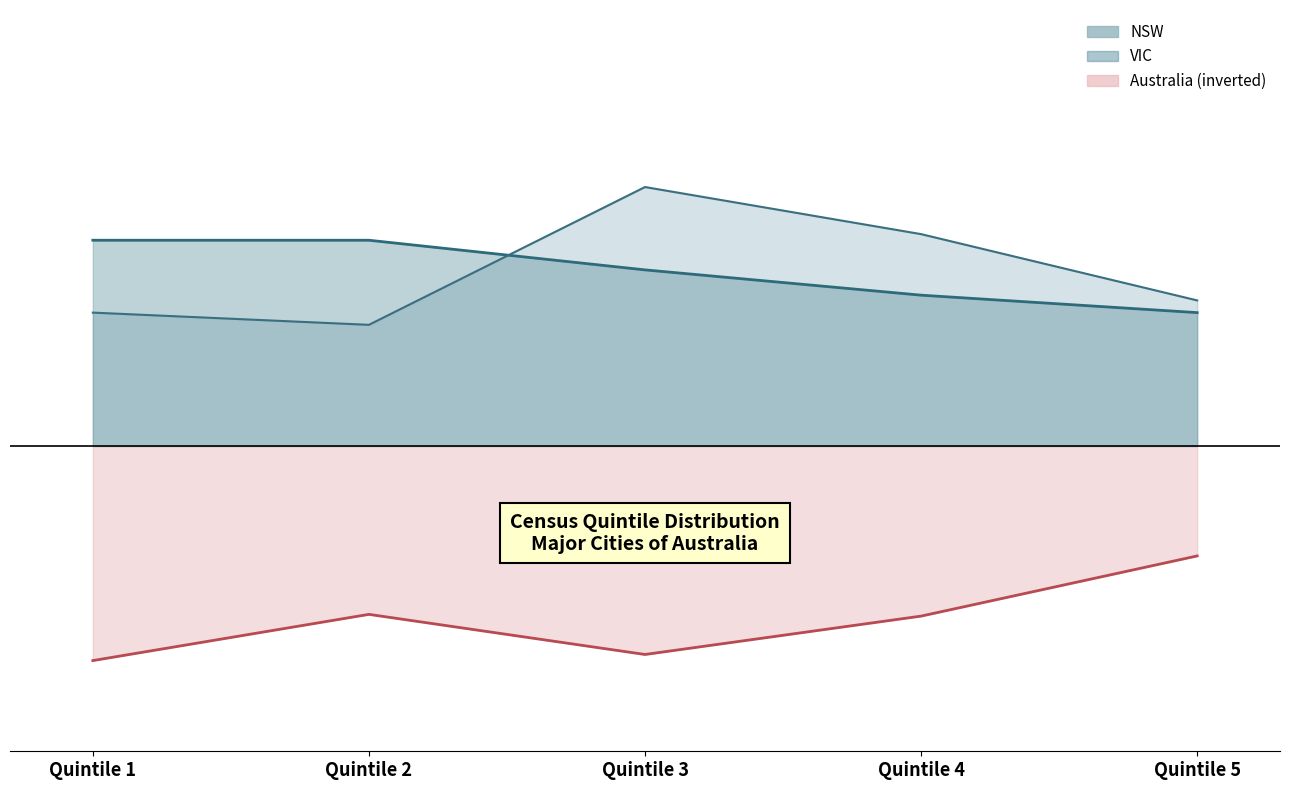

What is the smallest value displayed?

-24.6